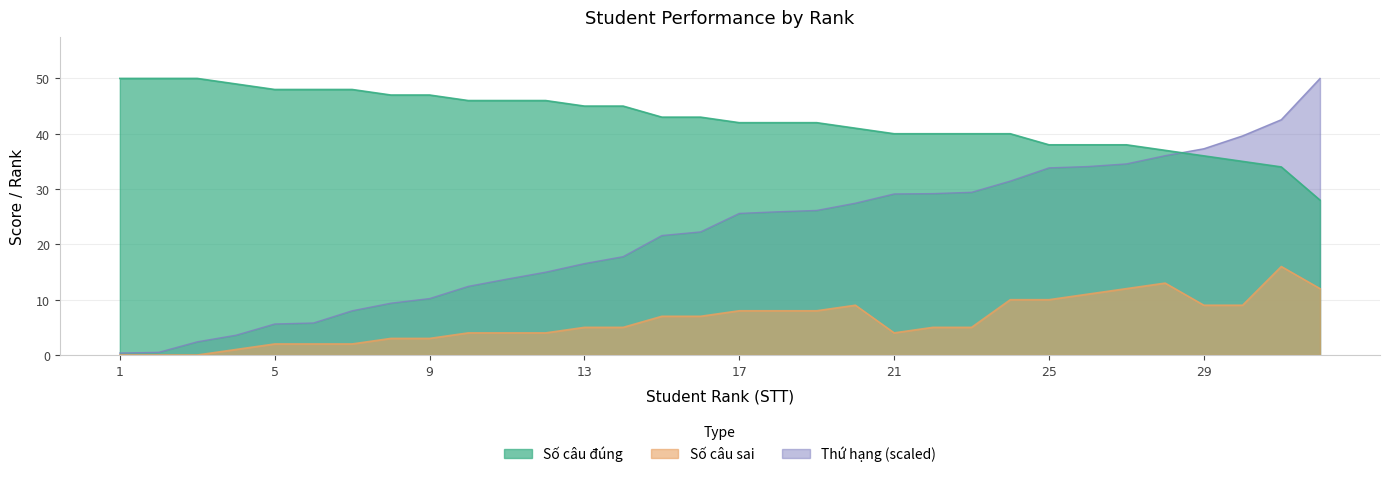

What is the sum of all Số câu sai values?

198.0